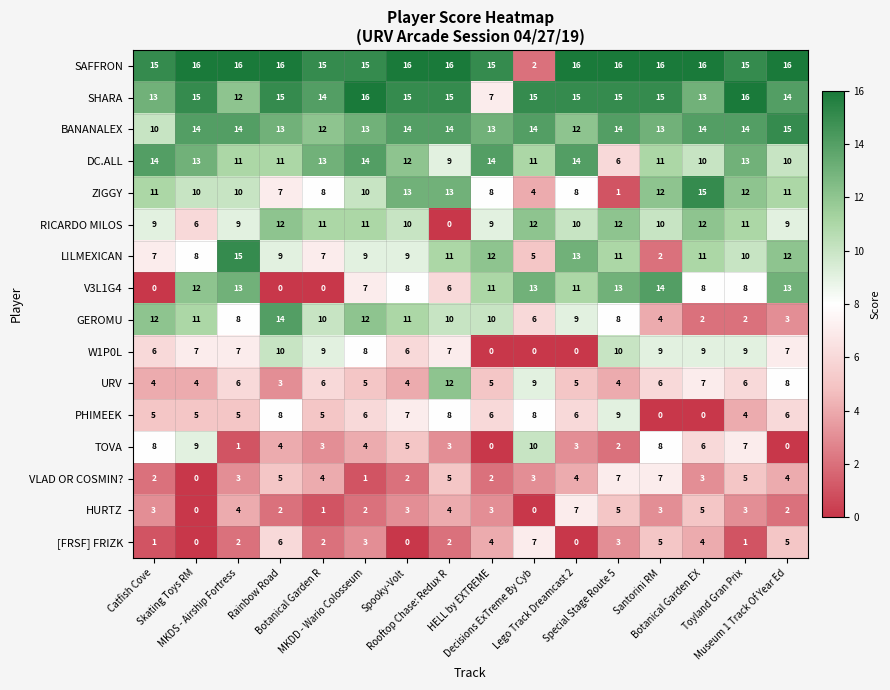

What is the maximum value for VLAD OR COSMIN??

7